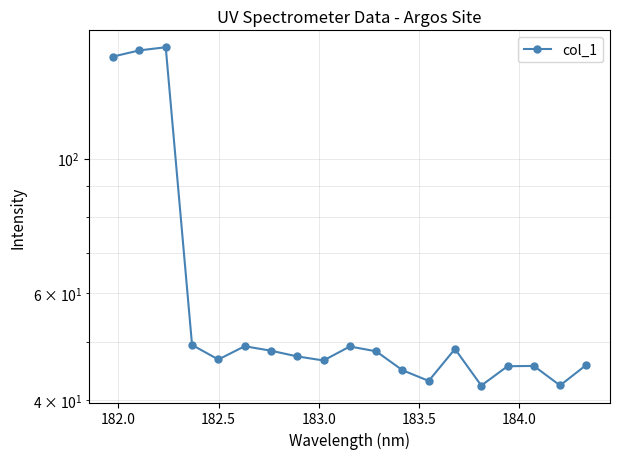

What is the greatest value displayed?

152.4